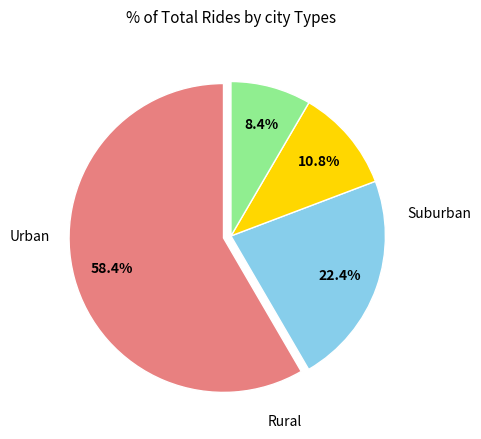

How many segments does this pie chart have?

4